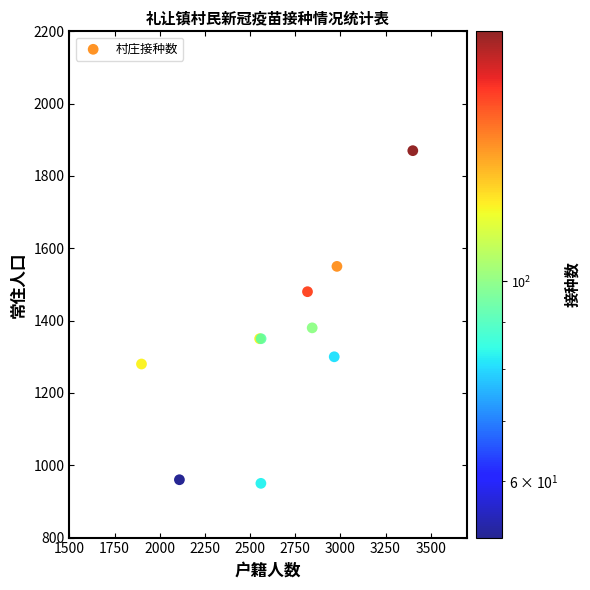

What Y value in the scatter plot is closest to 1410?

1380